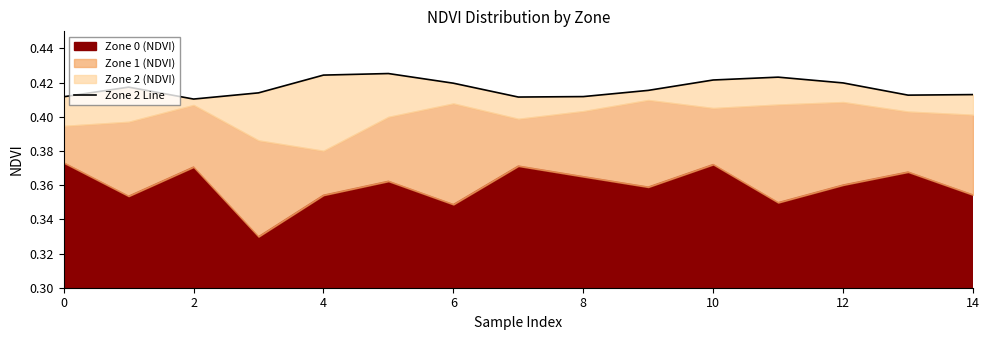

Is it true that the value at 4 is 0.7?

False